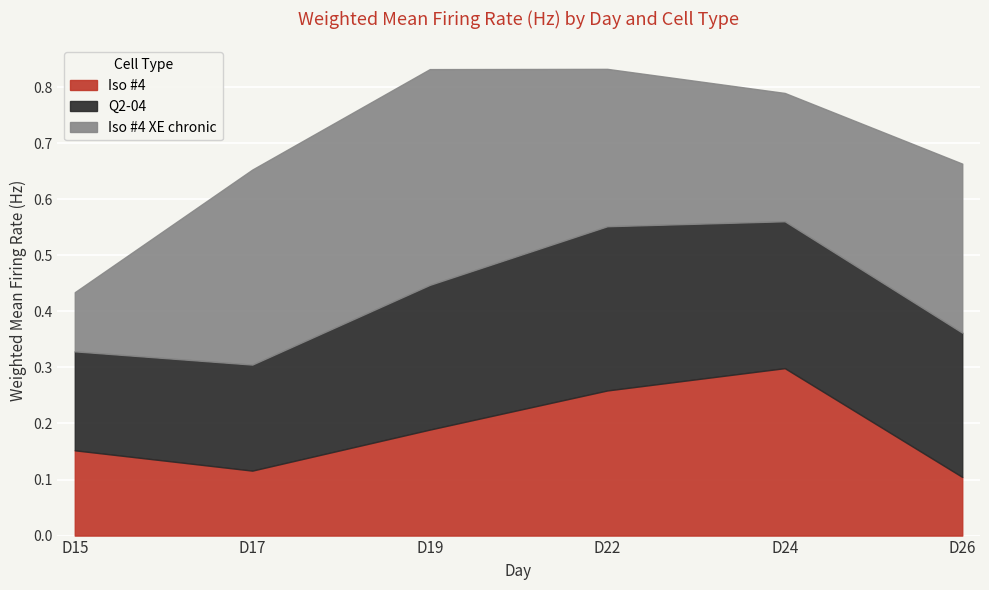

True or false: Iso #4 XE chronic has more than 0 points higher than both neighbors.

True